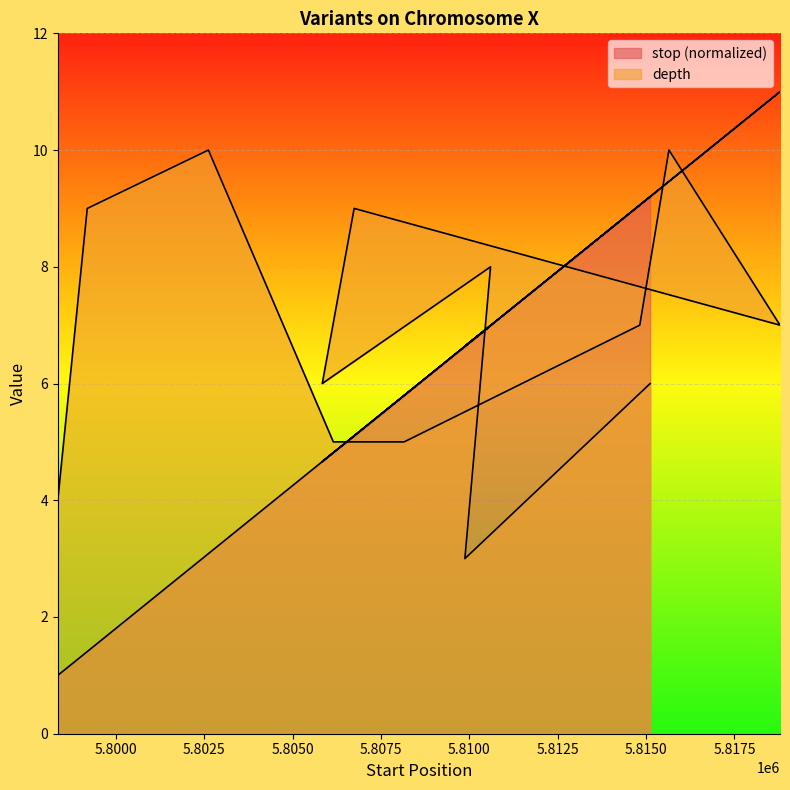

Where does the stop series first go above 5?

5808157